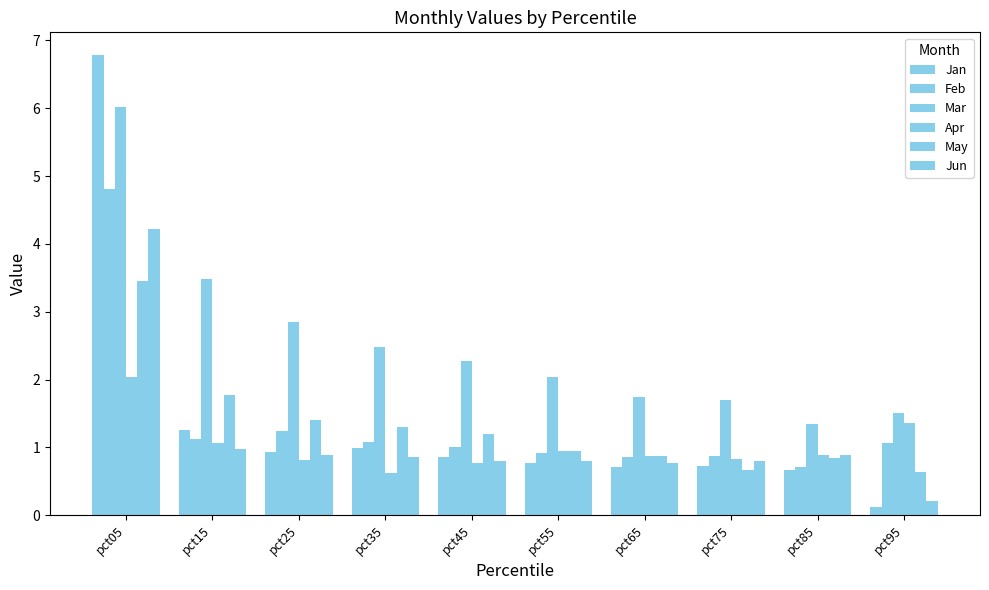

What is the difference between the maximum and minimum values in the Apr series?

1.4